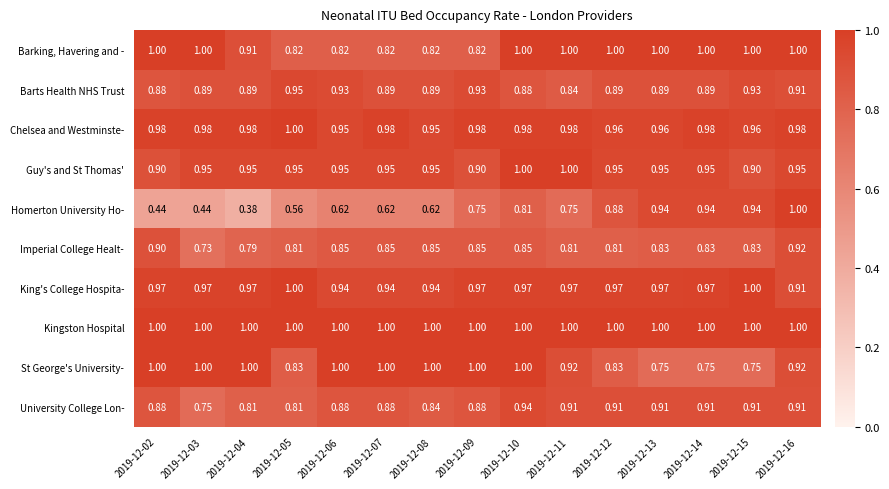

Is the value of Barts Health NHS Trust at 2019-12-06 greater than the value of University College Lon- at 2019-12-14?

Yes